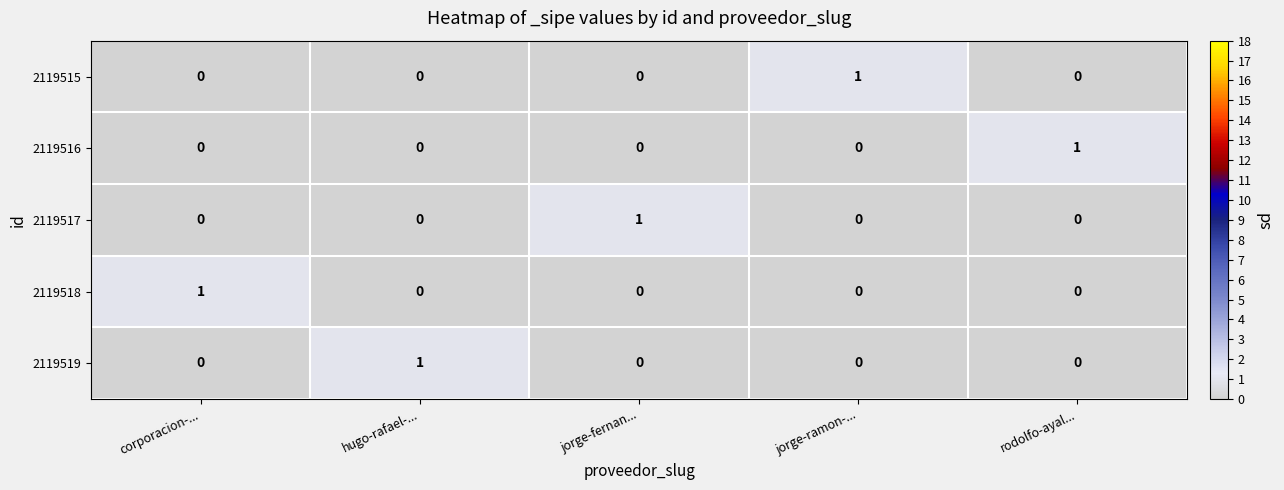

At which label does 2119518 reach its peak?

corporacion-...